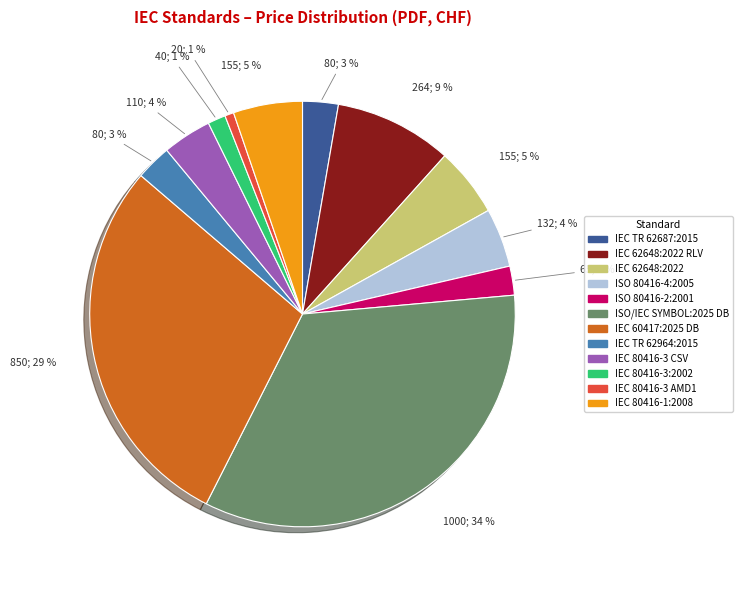

To the nearest percent, what is the difference between the largest and smallest slice percentages?

33%